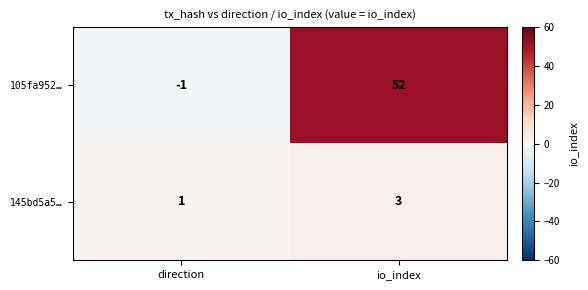

What is the sum of the 145bd5a5… values at io_index and direction?

4